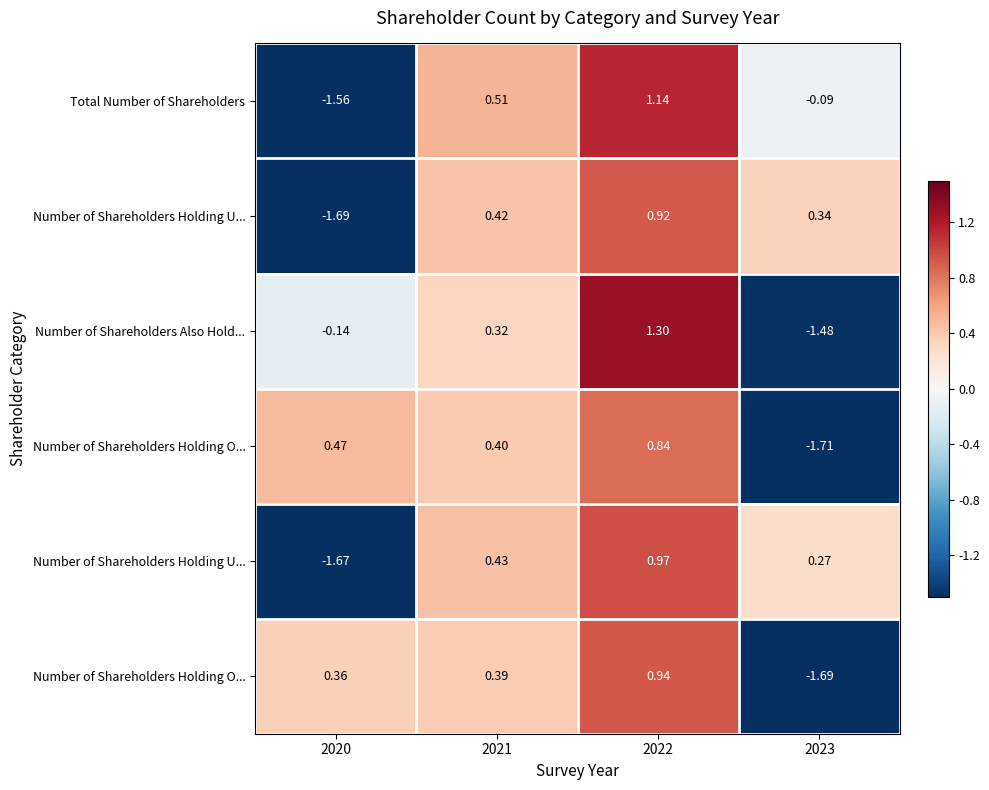

What is the greatest value displayed?

1.3